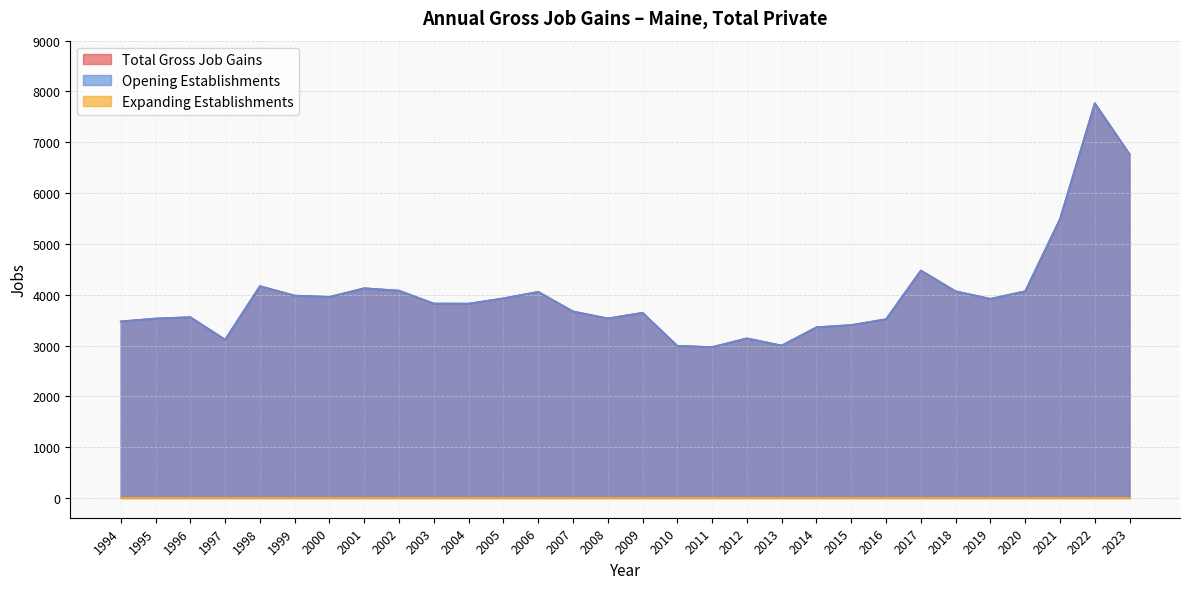

At which label is Total Gross Job Gains closest to 5370?

2021